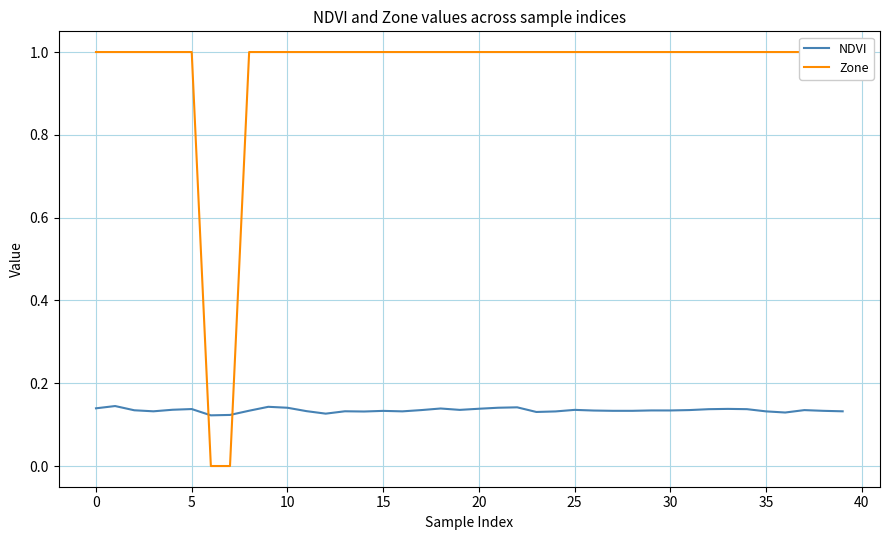

Between 21 and 35, which series saw the biggest shift?

NDVI